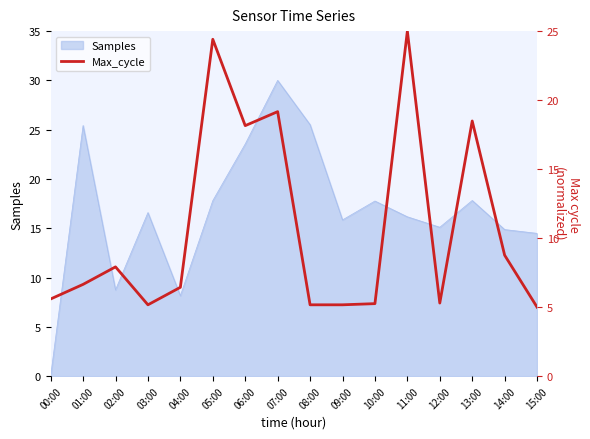

Is it true that Samples equals 15.1 at 12:00?

True